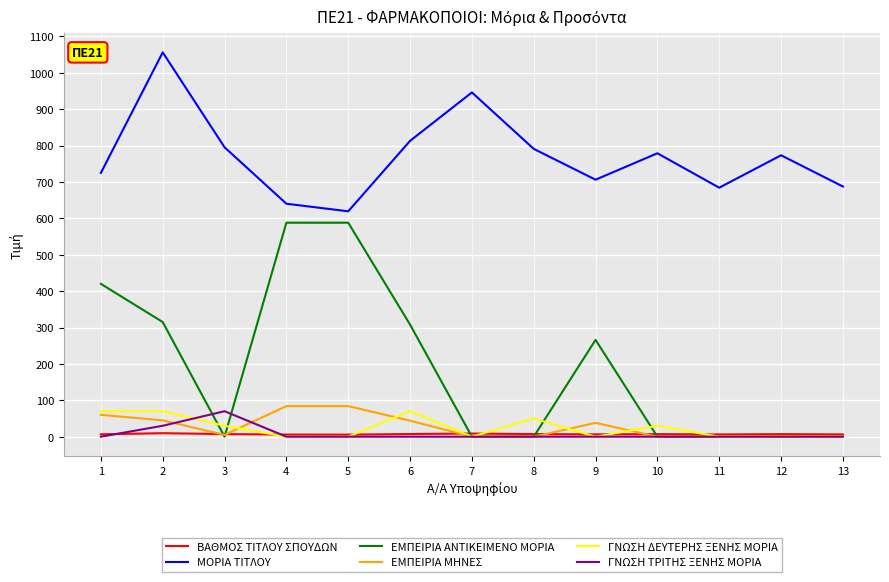

How many categories are shown in the chart?

13